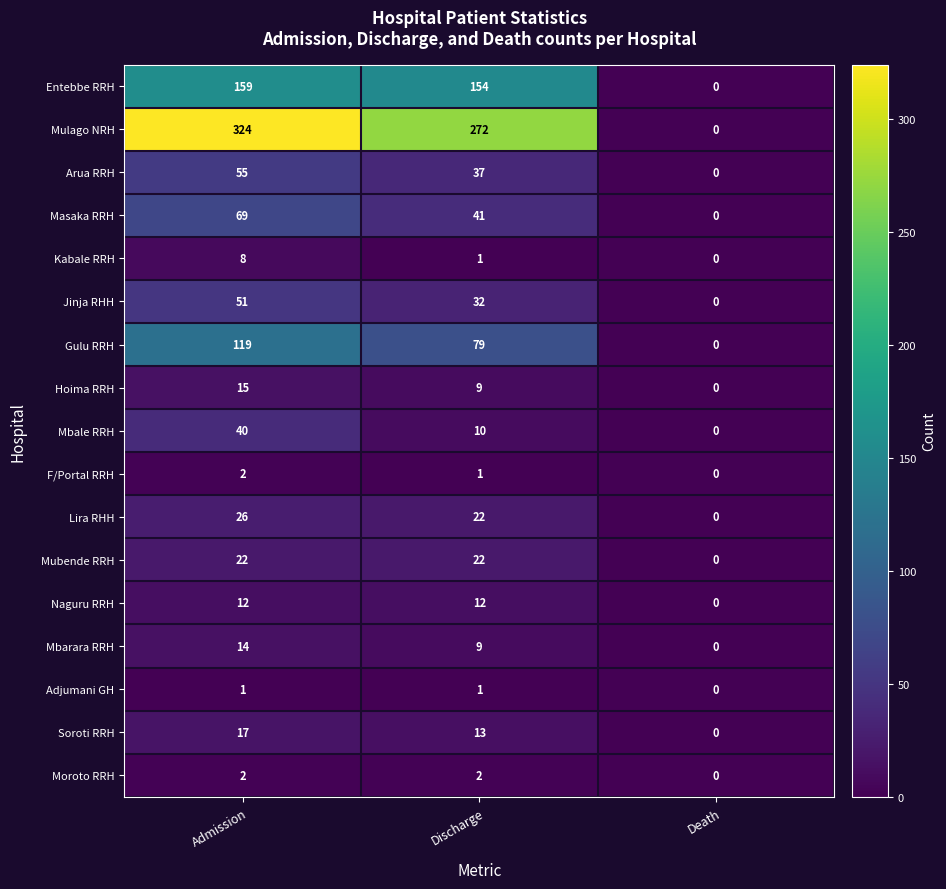

Which series changed the most between Discharge and Death?

Mulago NRH